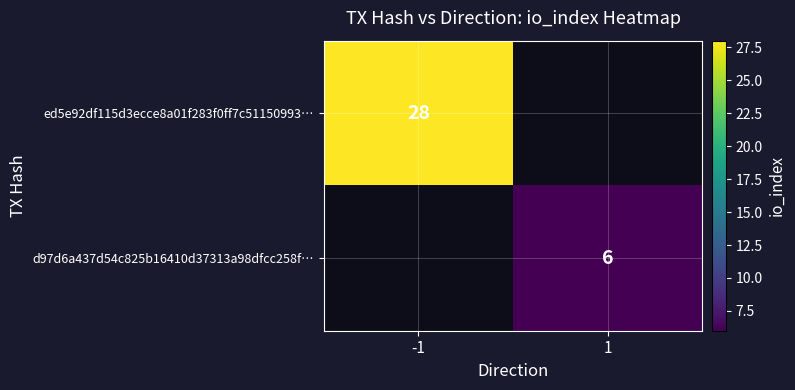

True or false: d97d6a437d54c825b16410d37313a98dfcc258f… has a value of 2 at 1.

False